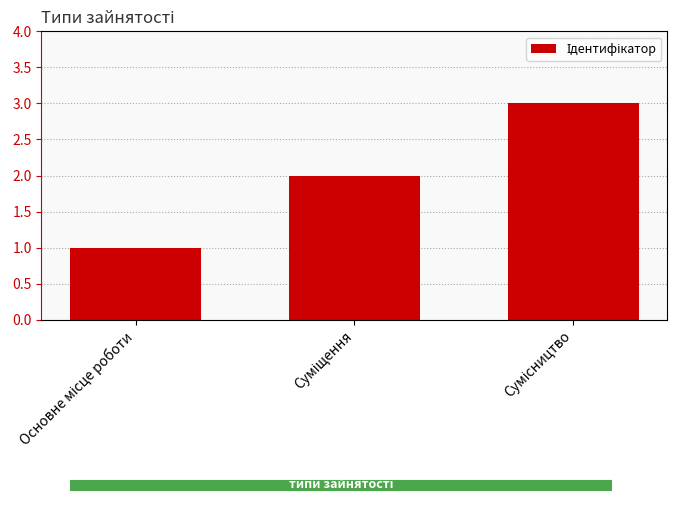

What is the maximum value shown in the chart?

3